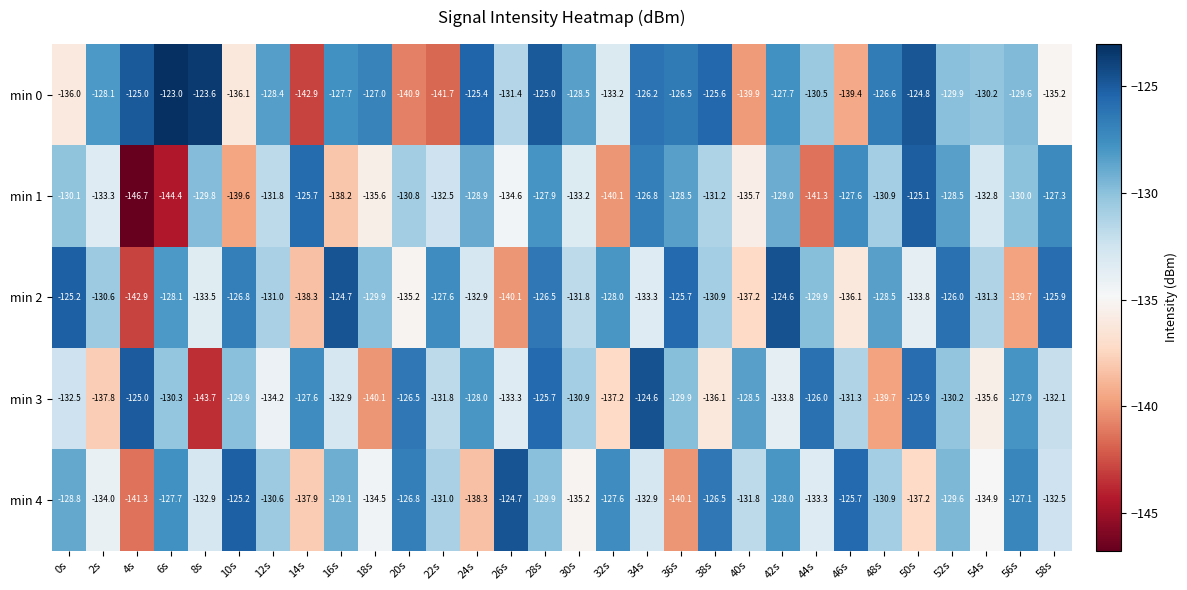

Rank the series at 28s from lowest to highest value.

min 4, min 1, min 2, min 3, min 0